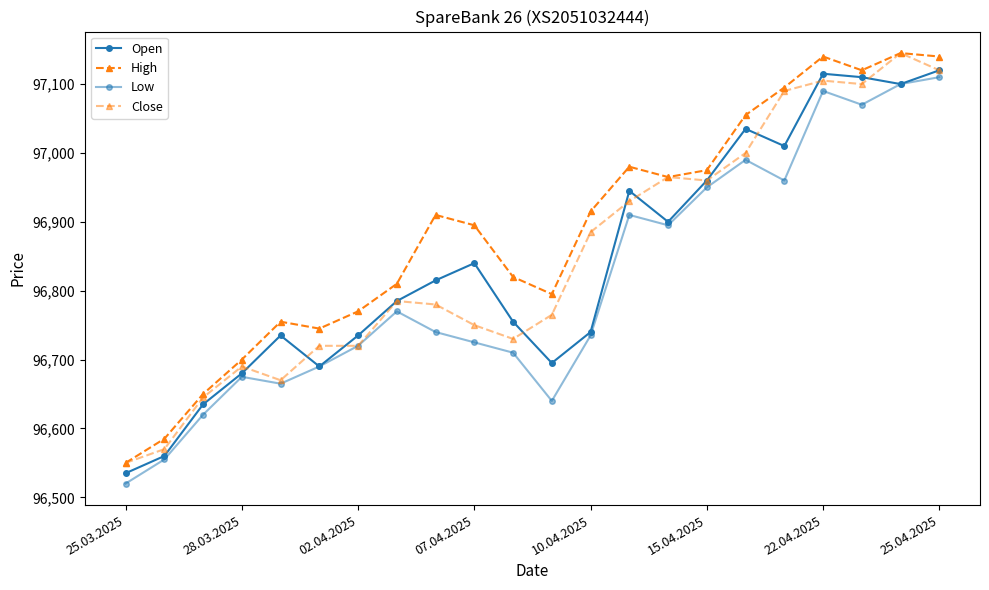

Does the chart have visible grid lines?

No